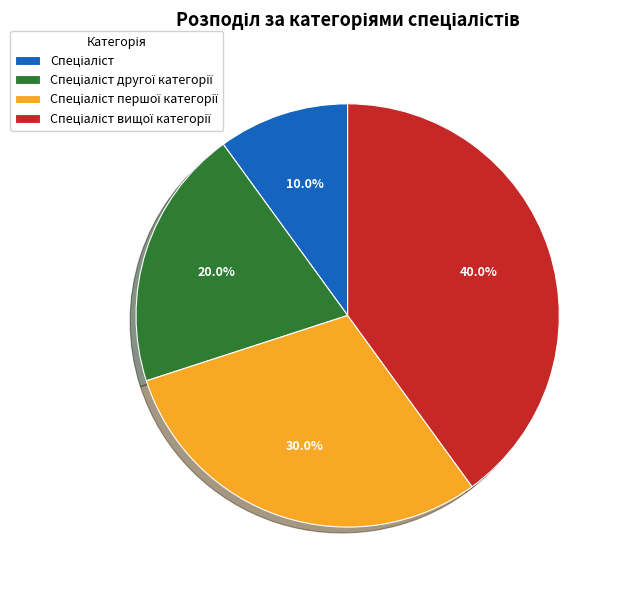

Does any single category account for the majority?

No